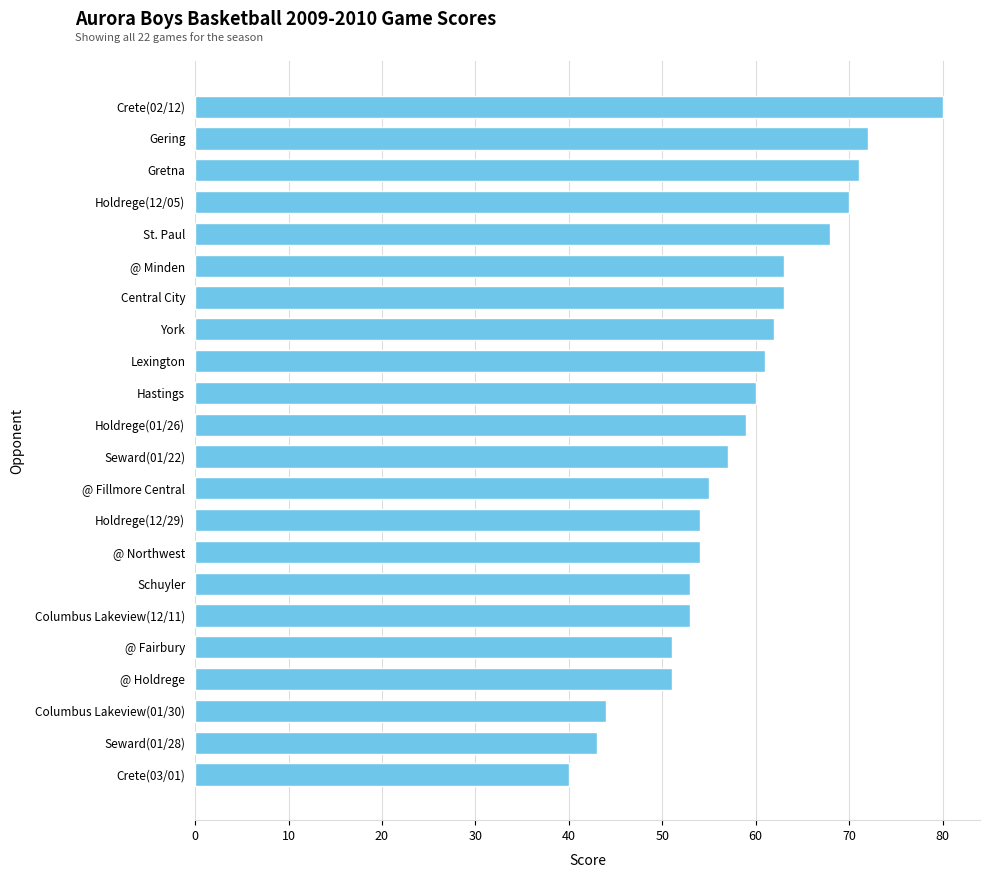

Read the value at @ Minden.

63